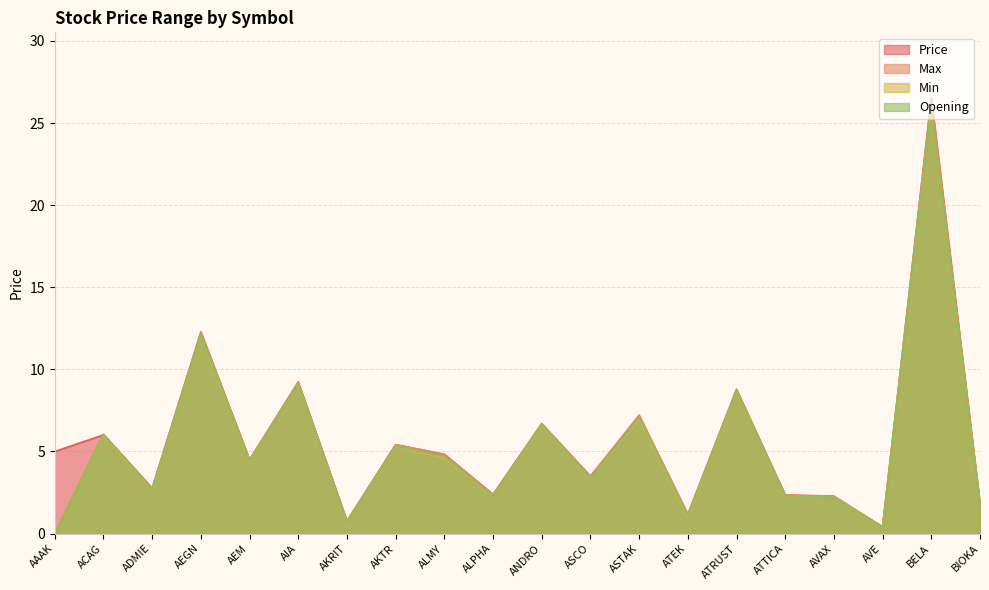

How many lines are shown in the chart?

4